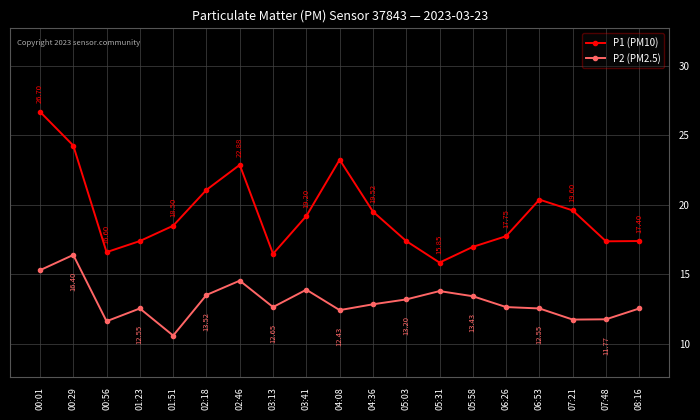

In P2 (PM2.5), how many points are higher than both neighbors (excluding endpoints)?

5